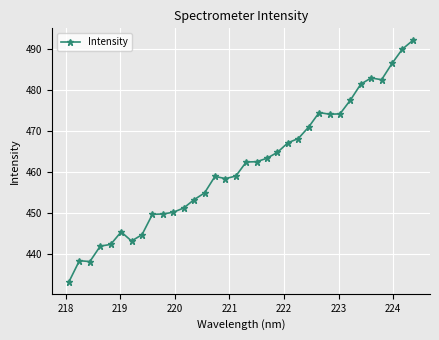

What is the value of the 20th point from the left?

463.3